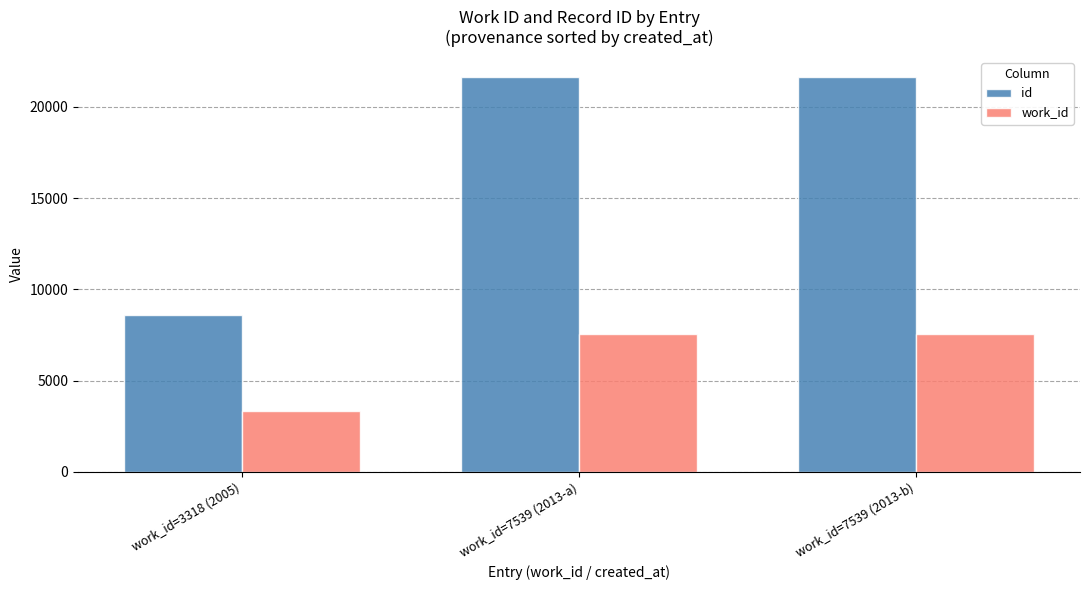

Rank the series by their maximum value, from lowest to highest.

work_id, id